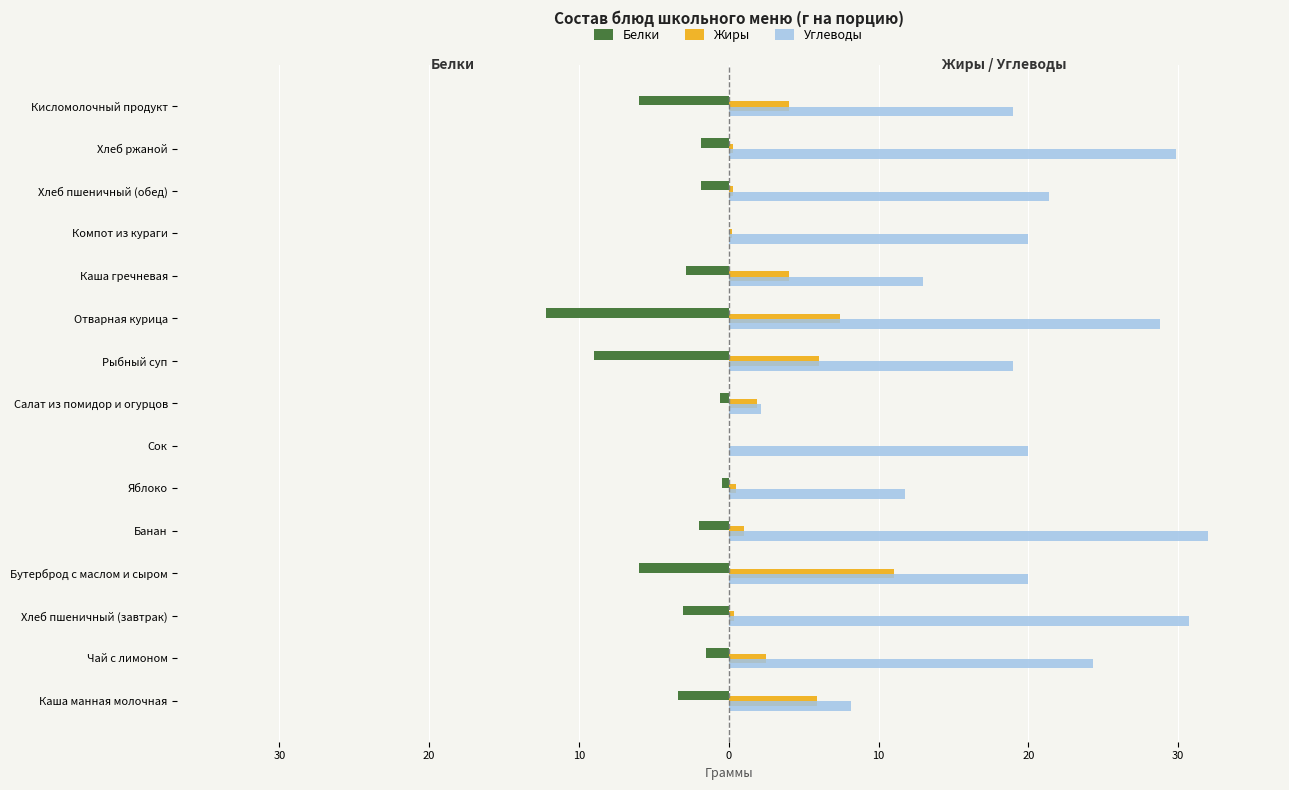

What are all the series names shown in the legend?

Белки, Жиры, Углеводы